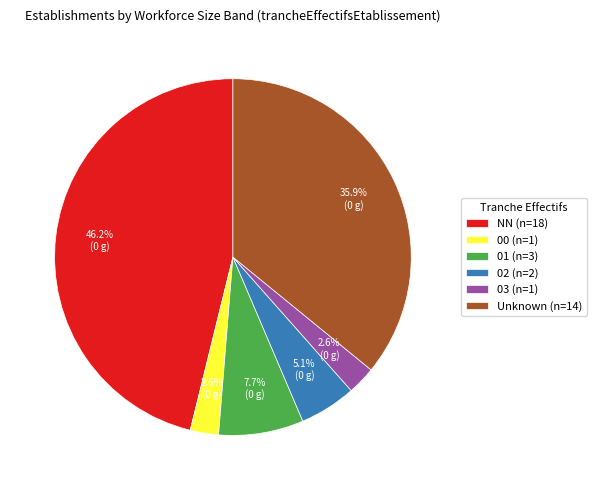

Between 00 (n=1) and NN (n=18), which is larger?

NN (n=18)